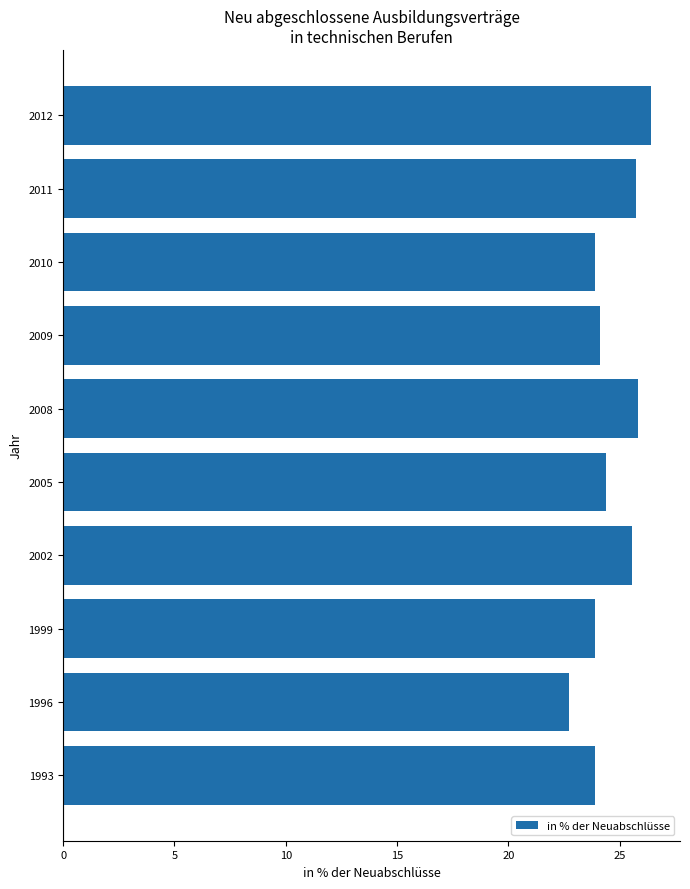

What value does the data have at 2009?

24.1